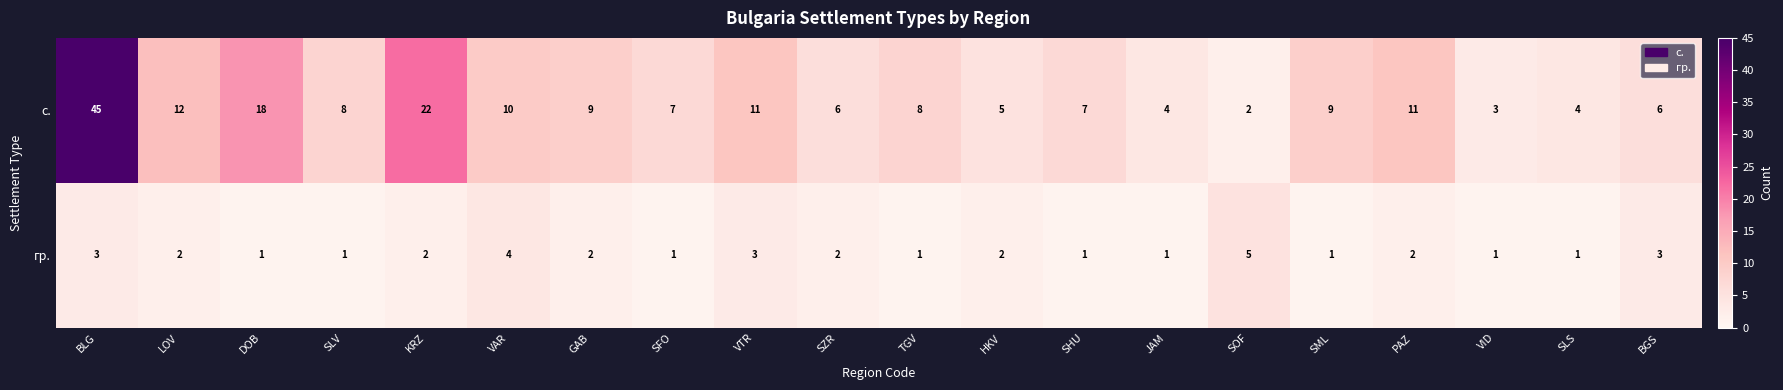

At which label does гр. first exceed 2?

BLG